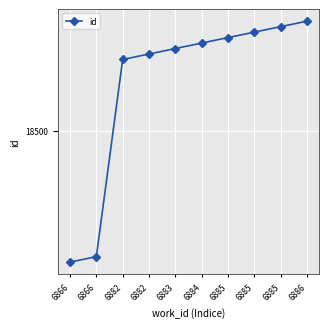

Which category has the lowest value across all series?

6866